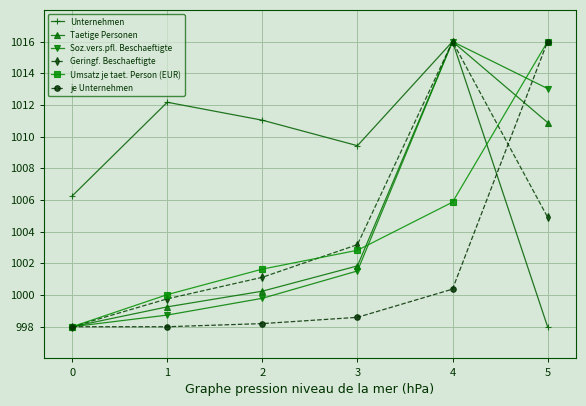

Read the Umsatz je taet. Person (EUR) value at 4.

1005.9